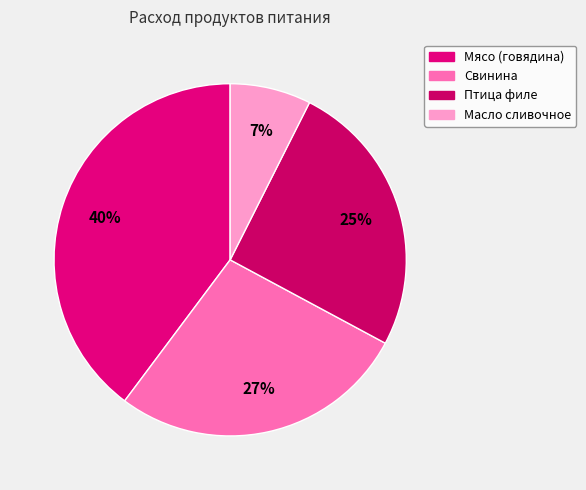

How many slices are in this pie chart?

4